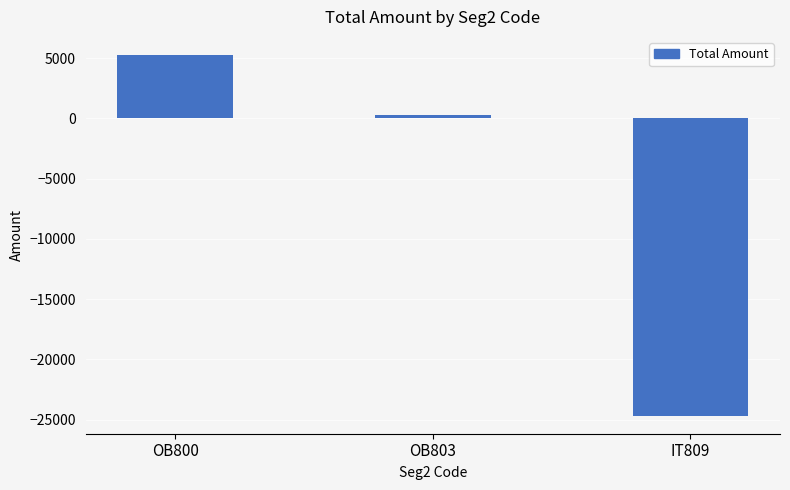

Rank the categories by value from lowest to highest.

IT809, OB803, OB800